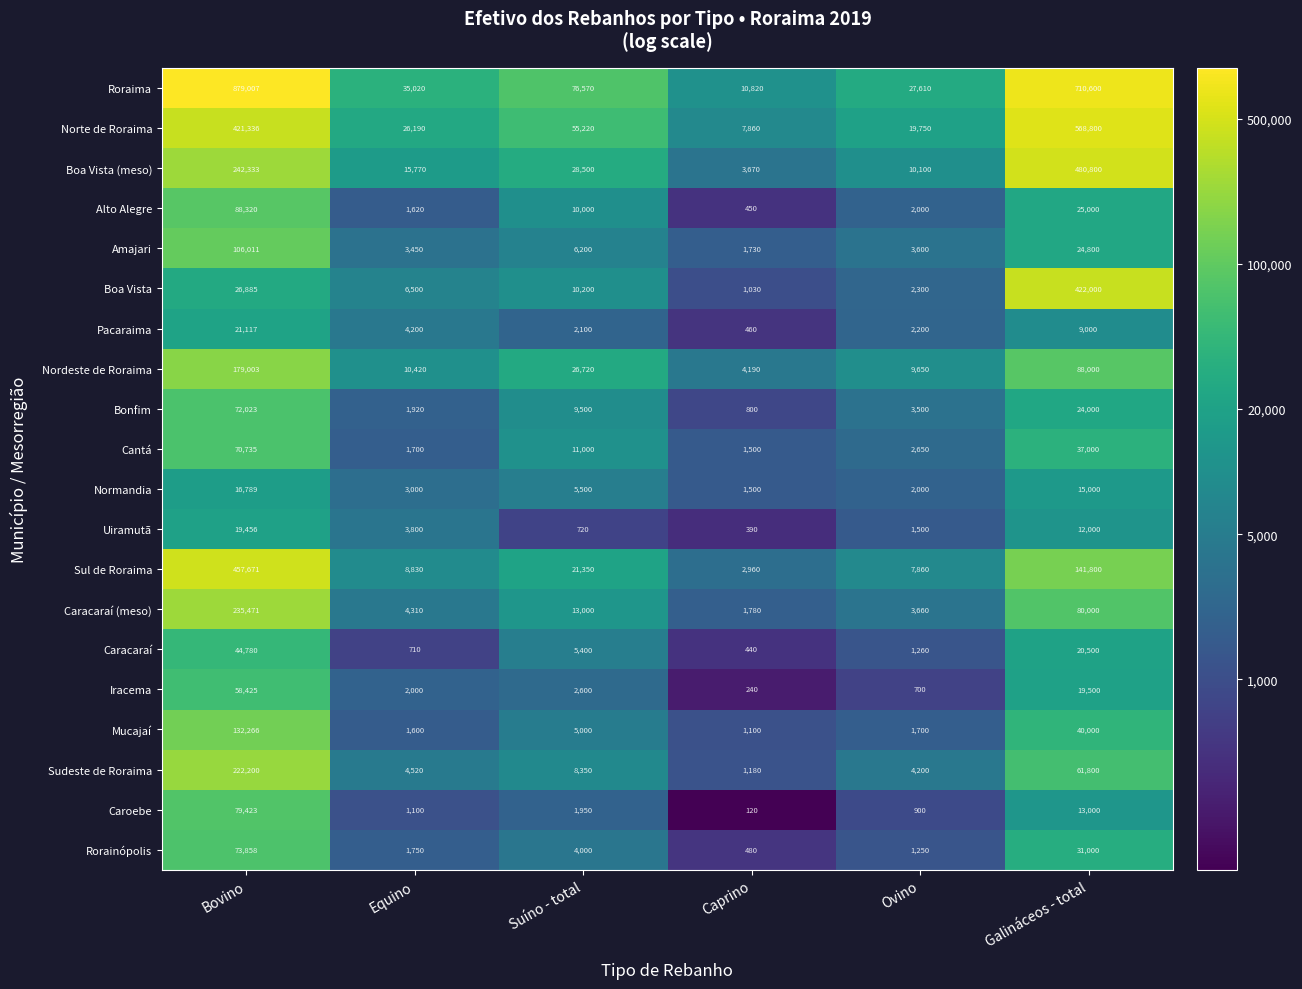

How many distinct data groups are displayed?

20